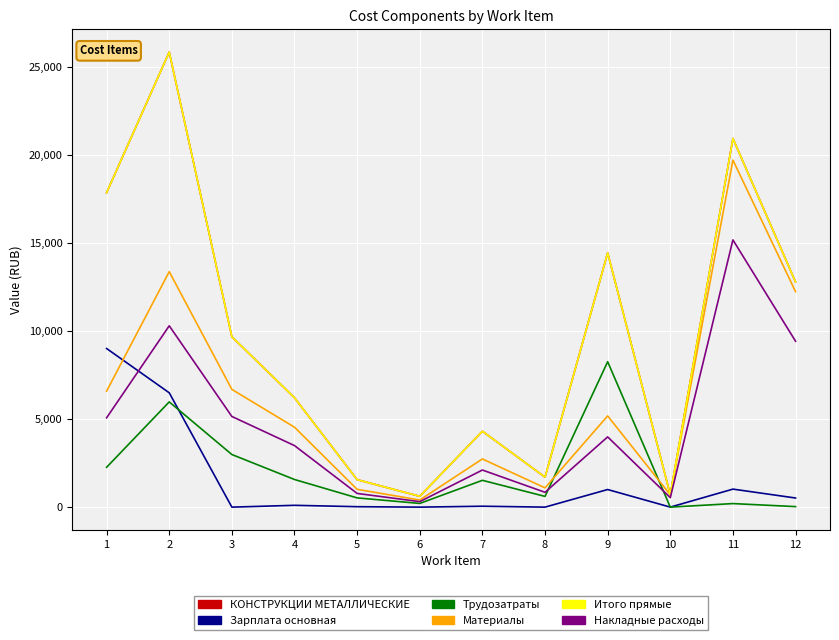

Is this an area chart (filled region under the line)?

No